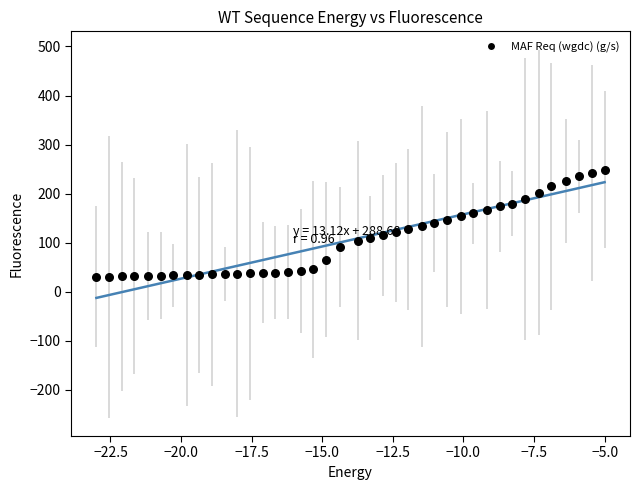

What is the range of Y values (max minus min)?

219.0